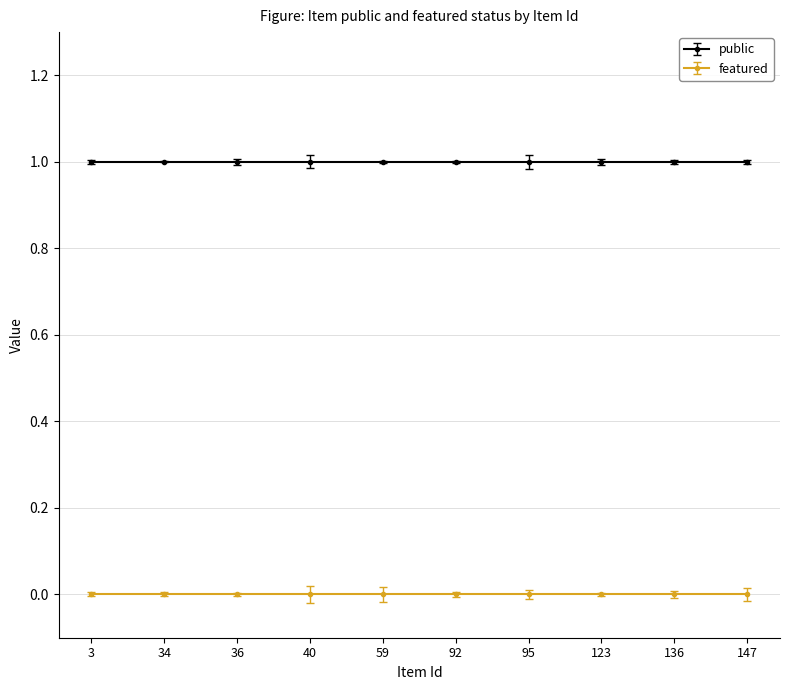

Rank the categories by featured value from lowest to highest.

3, 34, 36, 40, 59, 92, 95, 123, 136, 147